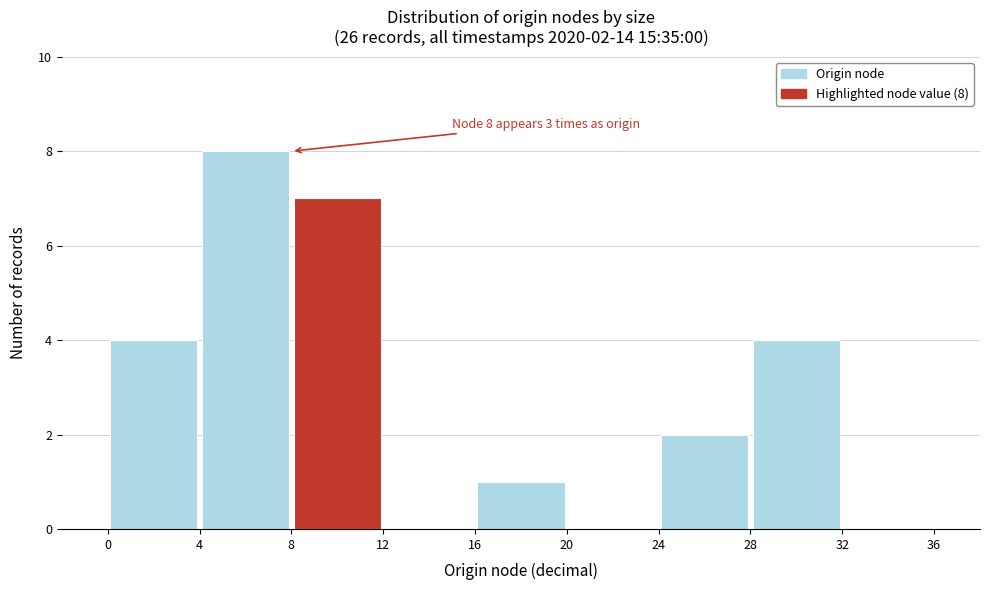

Over which range of the x-axis is the bar tallest?

4 to 8